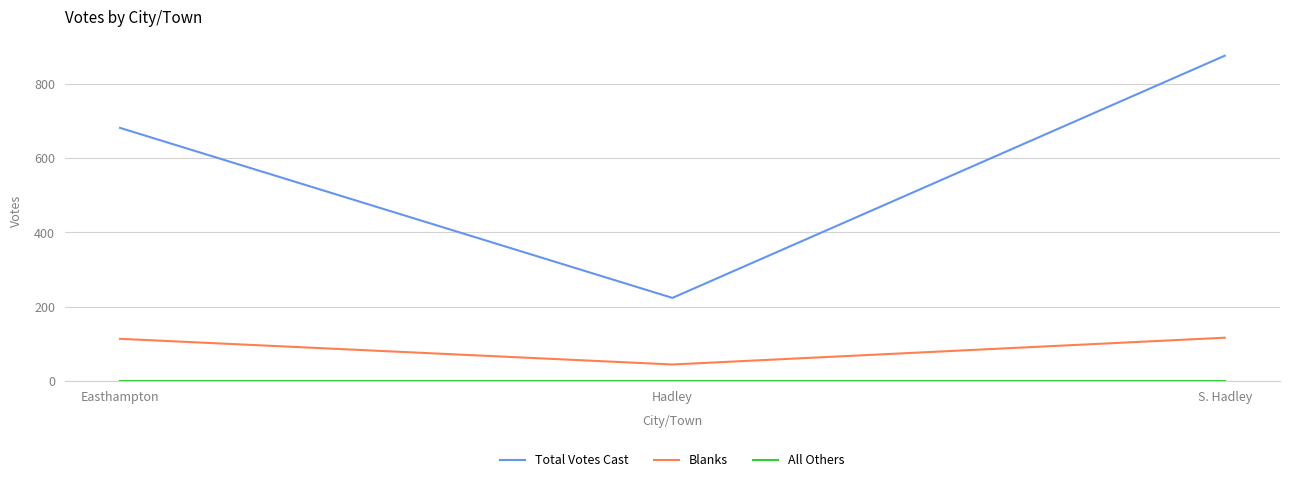

How many Total Votes Cast values are between 224 and 875?

3